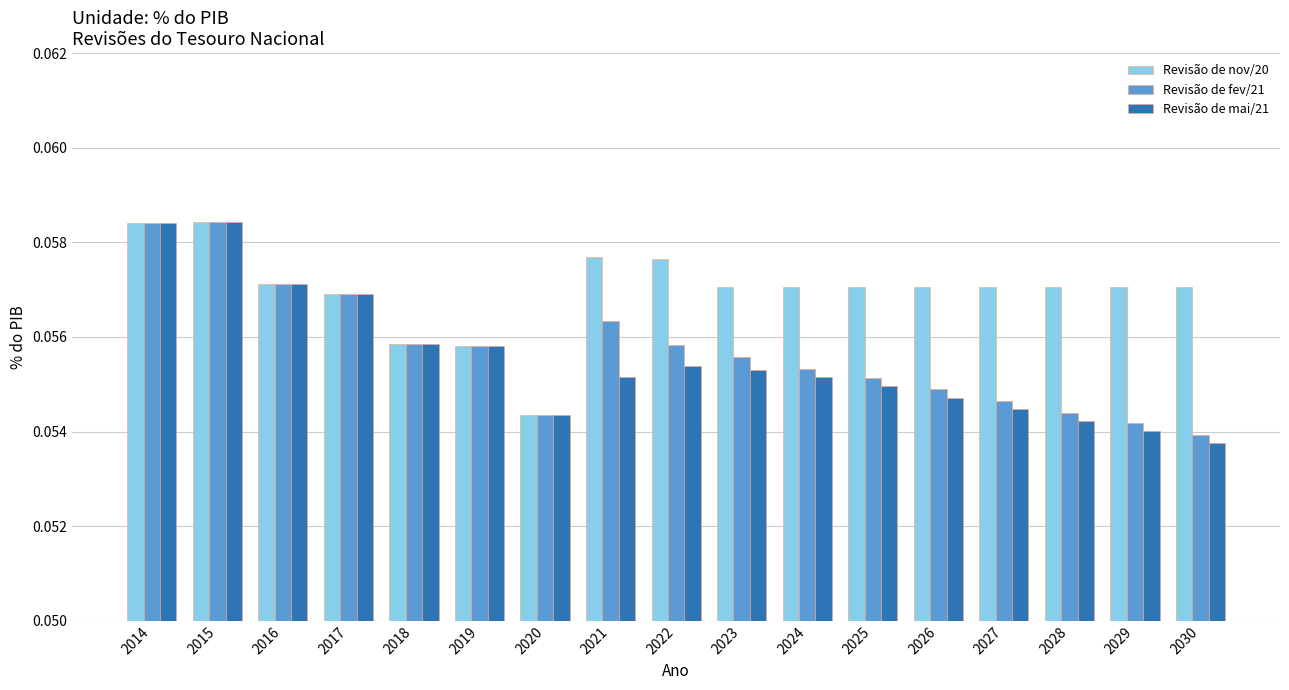

Which category has the lowest value in the Revisão de mai/21 series?

2030